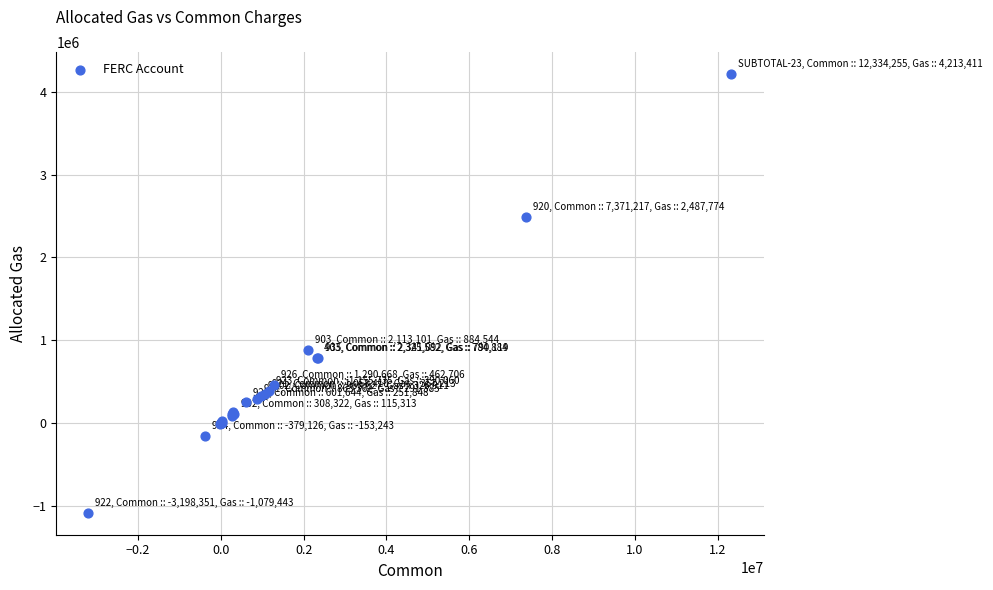

What Y value in the scatter plot is closest to 1566983?

884544.0